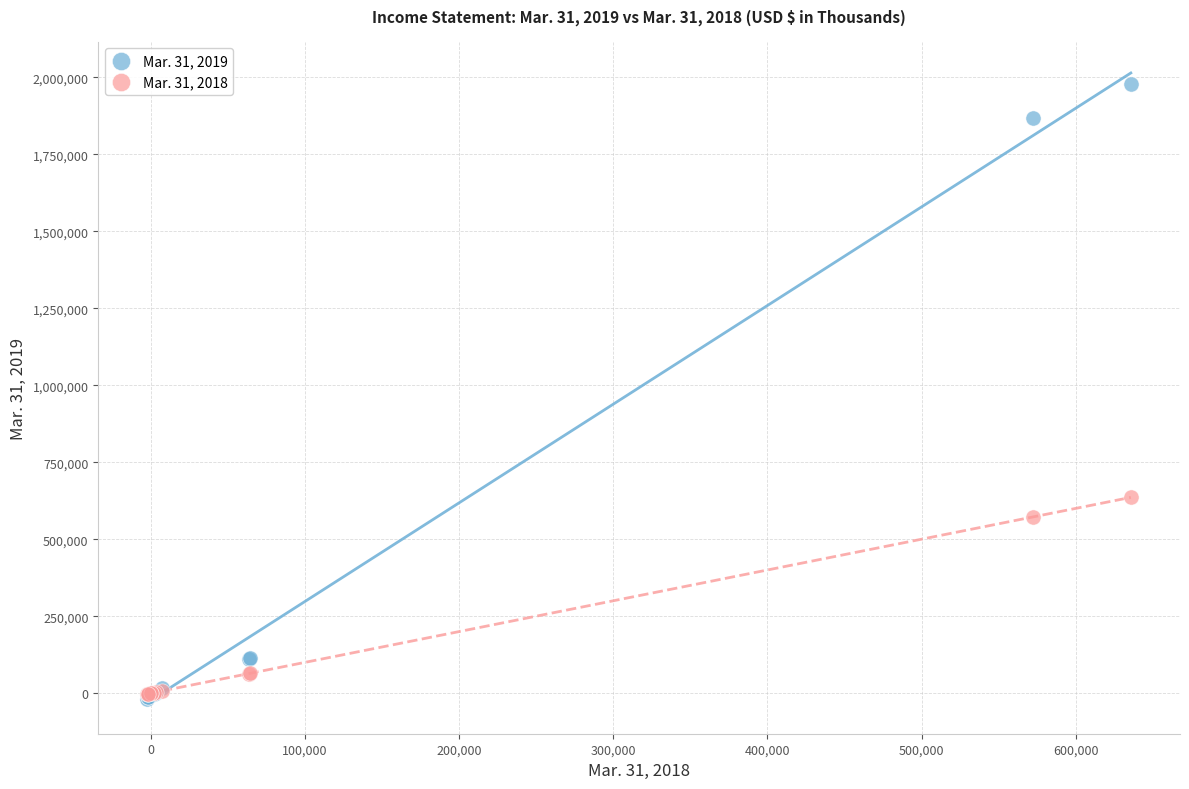

Across all series, what Y value is closest to 978601?

635739